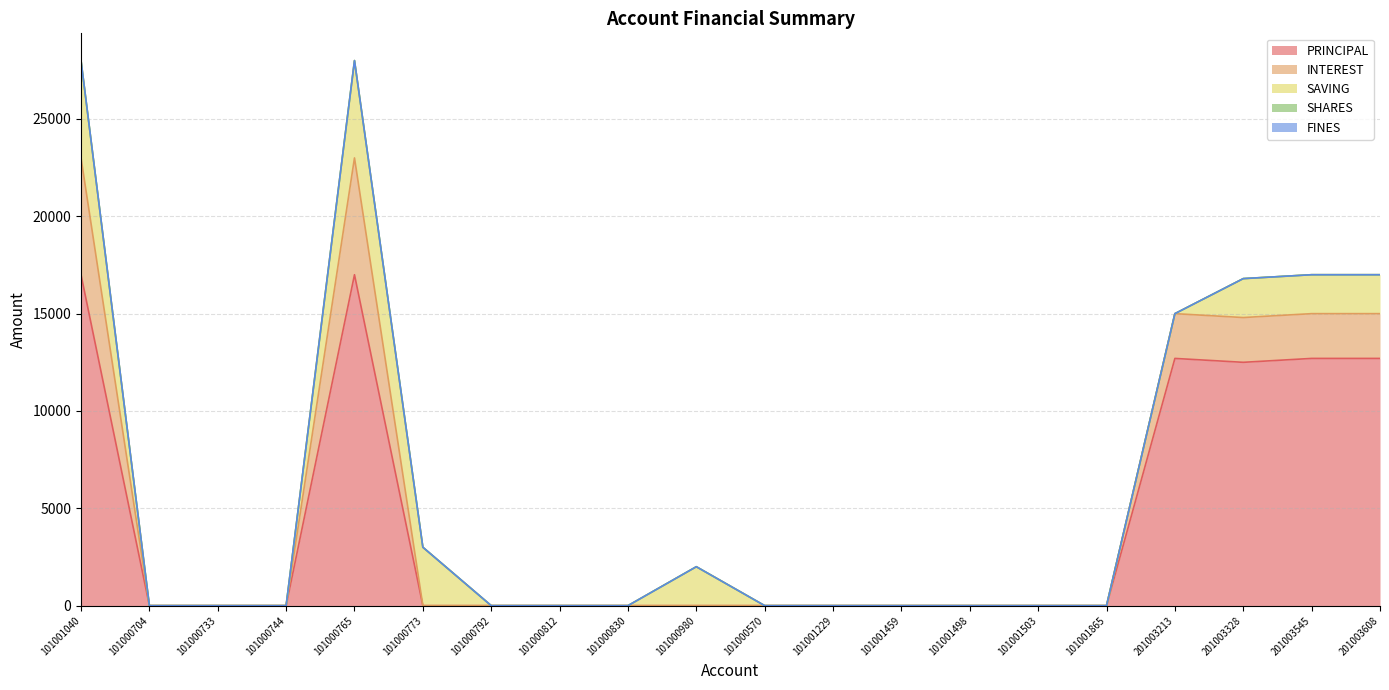

At 101000704, list the series in order from largest to smallest.

PRINCIPAL, INTEREST, SAVING, SHARES, FINES